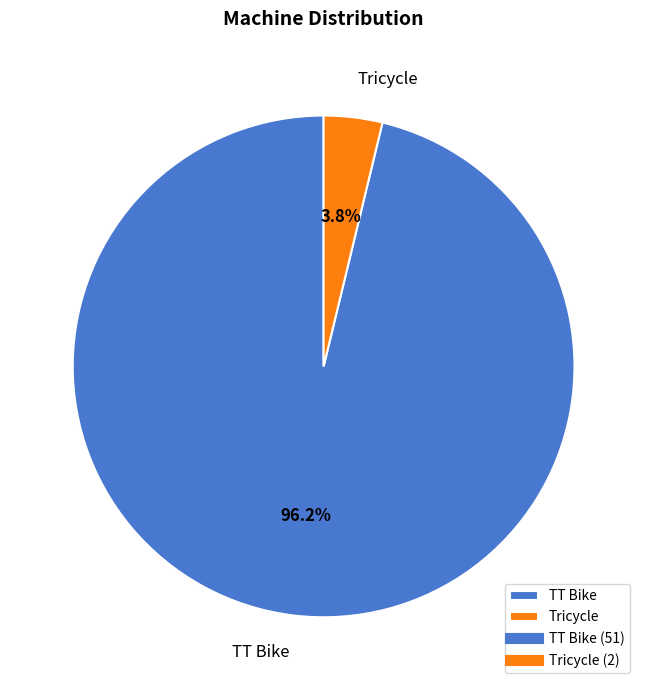

Do Tricycle and TT Bike together represent more than half of the pie?

Yes